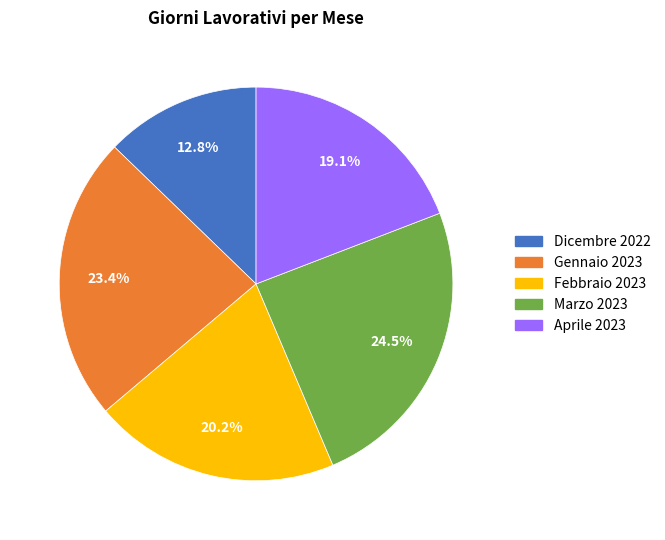

To the nearest percent, what is the difference between the Dicembre 2022 and Marzo 2023 slice percentages?

12%